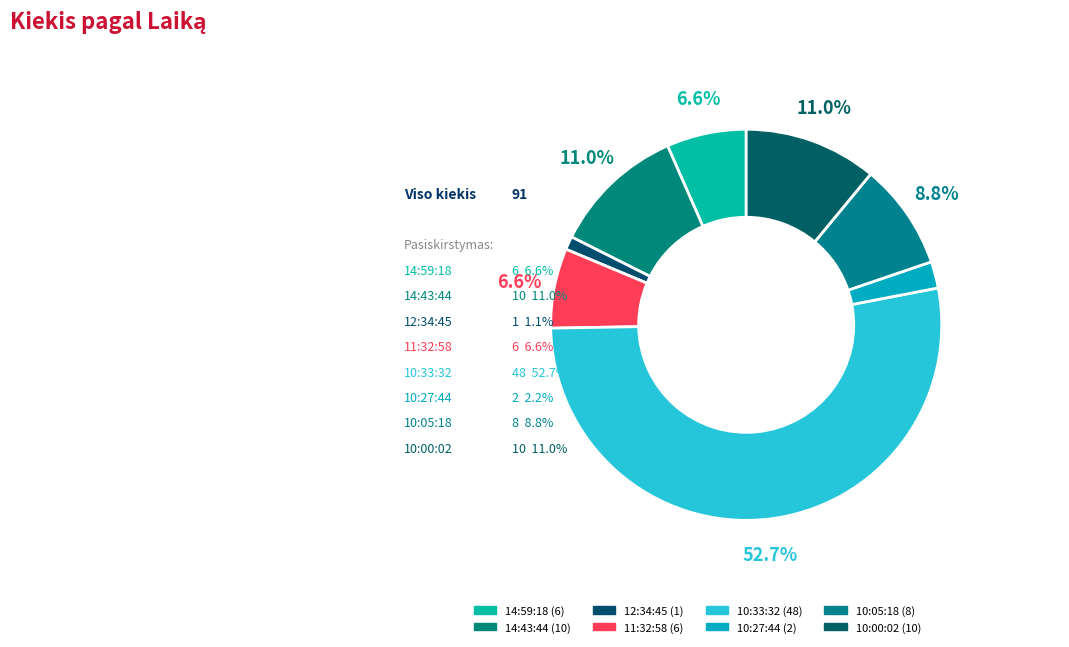

Which category has the biggest portion of the pie?

10:33:32